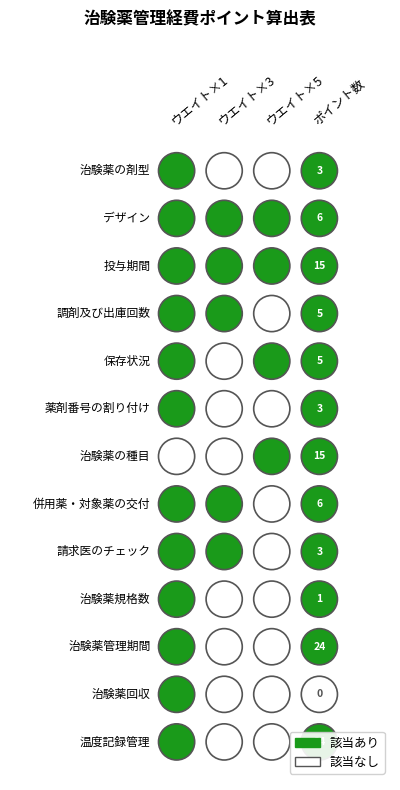

What is the highest value of the ポイント数 series?

24